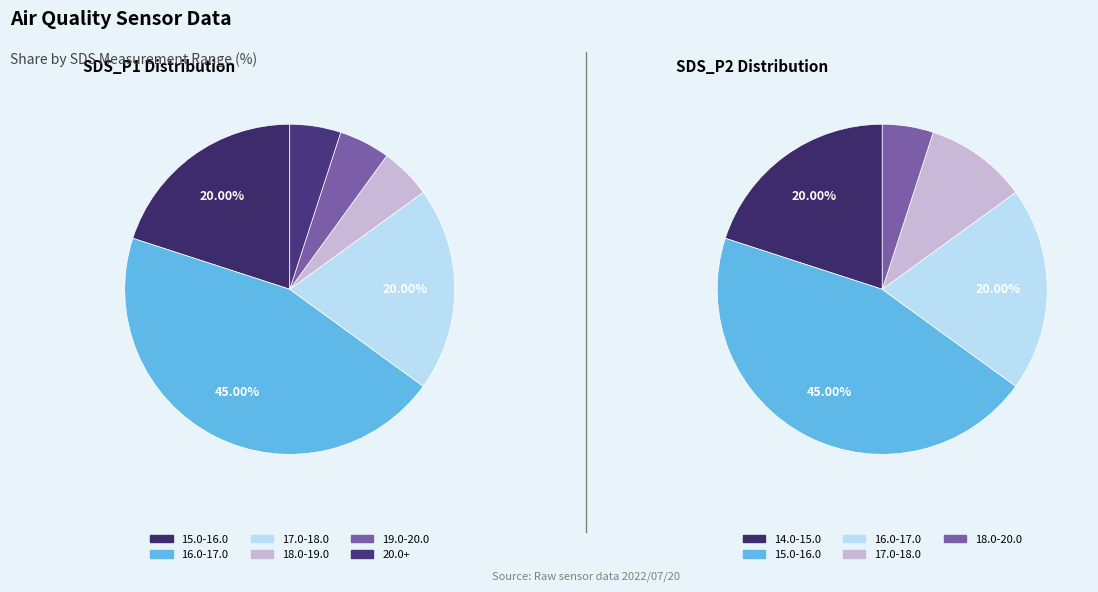

Is there a majority slice in this chart?

No